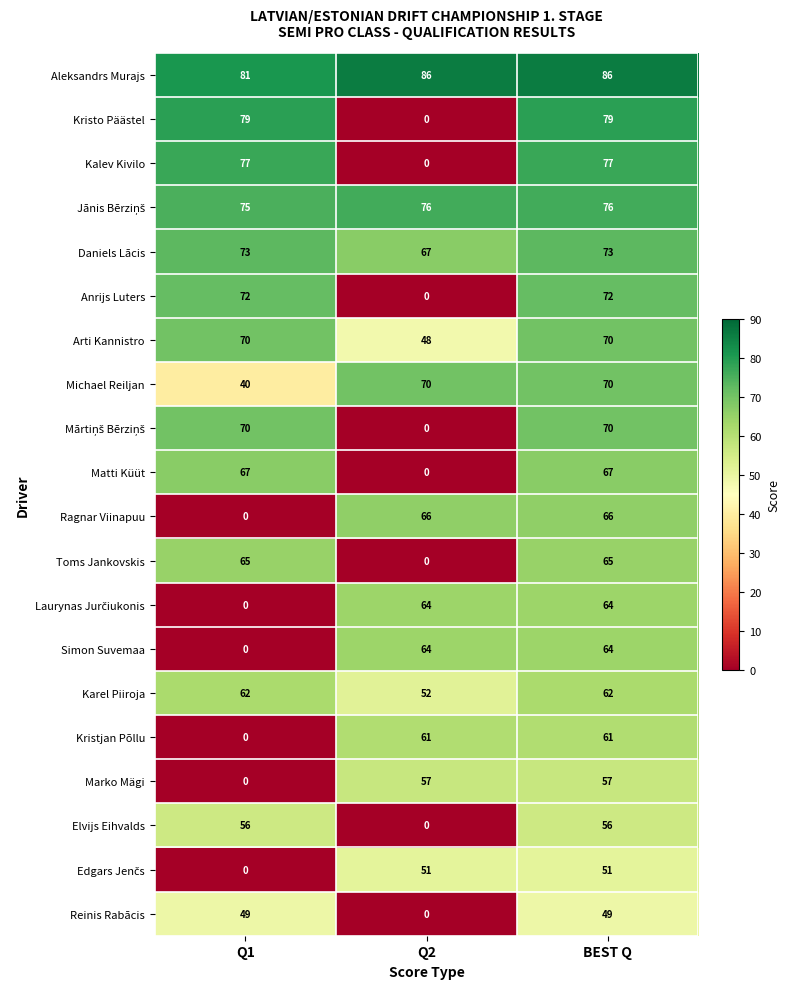

Count the number of categories in the chart.

3